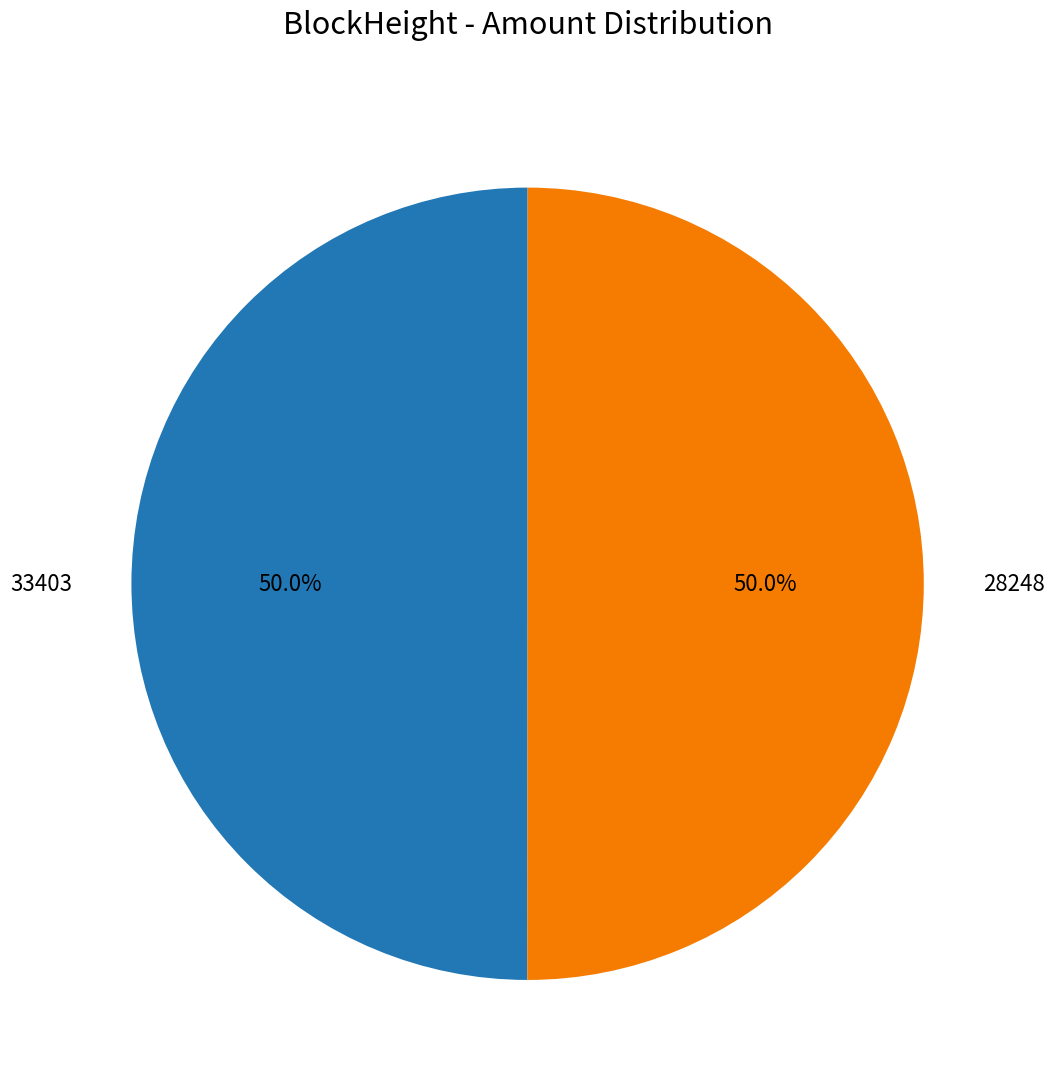

Combined, what portion of the pie is 33403 and 28248?

100.0%